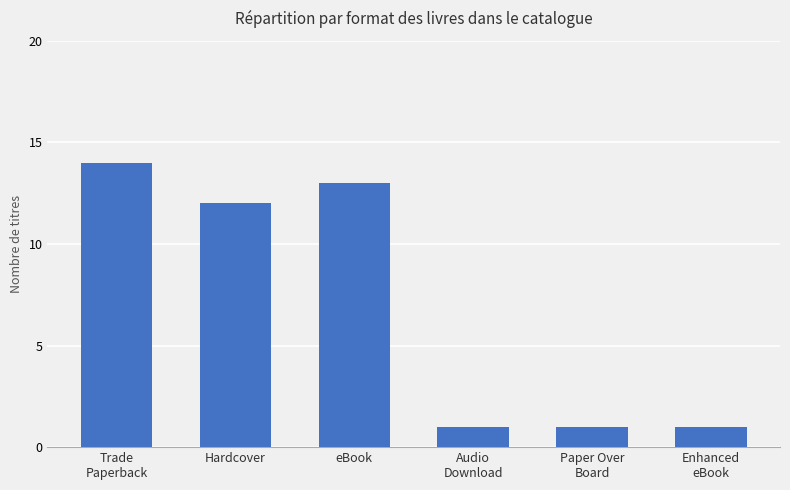

What is the label of the 5th bar from the right?

Hardcover